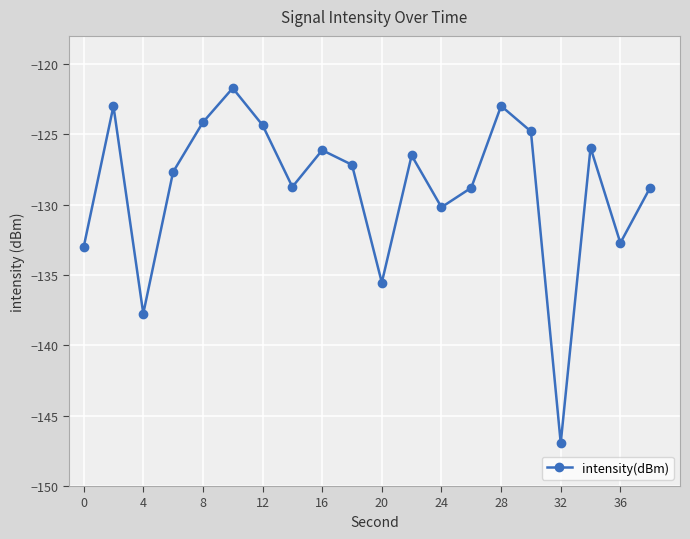

True or false: the data has more than 1 interior local peaks.

True